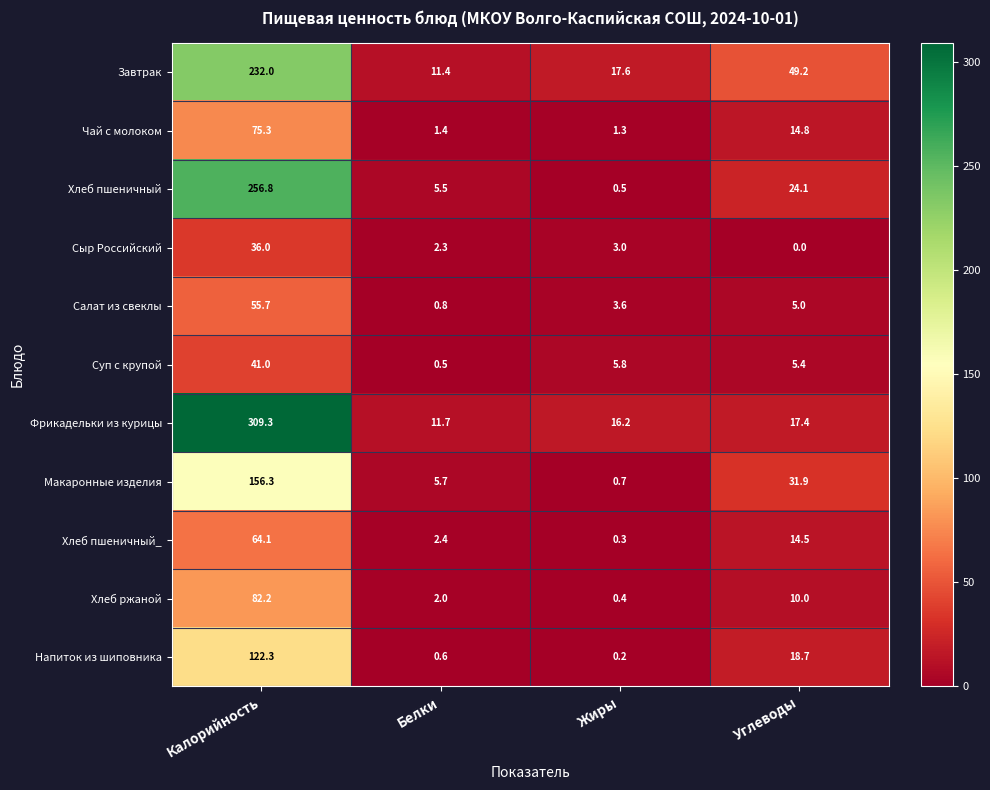

What is the difference between the highest and lowest values at Белки?

11.2